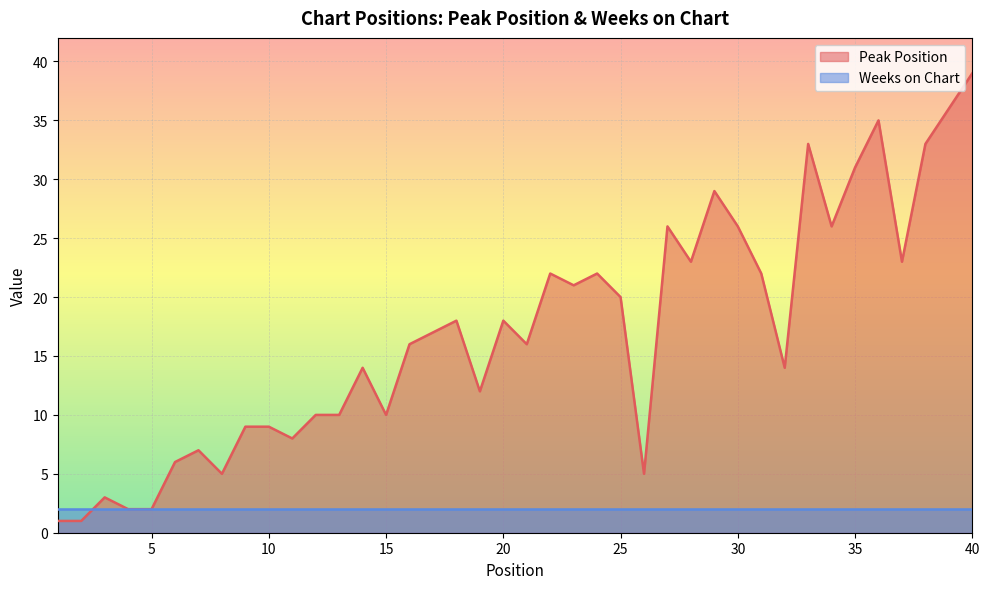

Does the chart display data point markers on the line(s)?

No